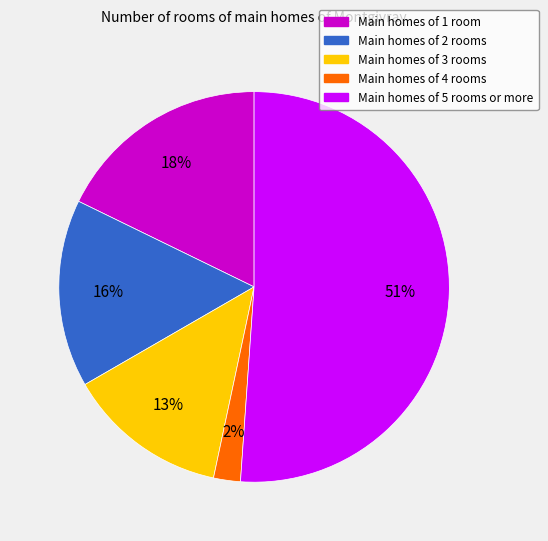

Is there a majority slice in this chart?

Yes